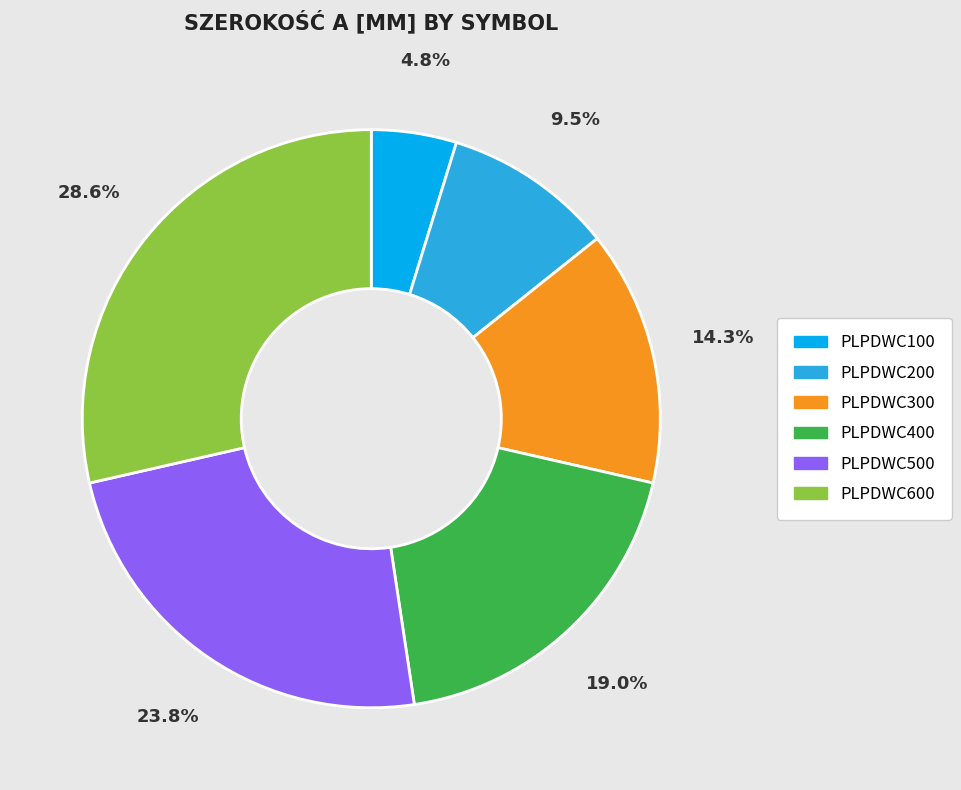

To the nearest percent, what percentage of the pie is PLPDWC300?

14%